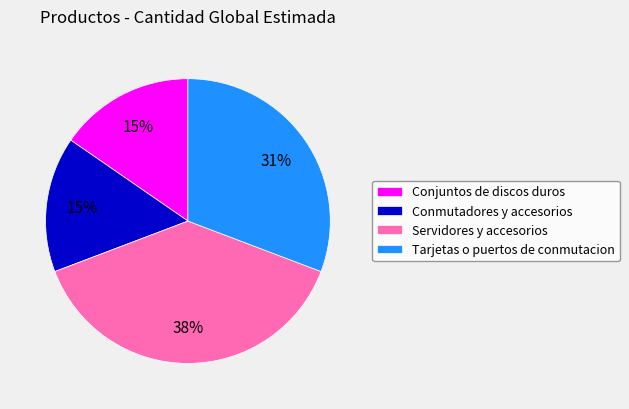

Count the number of slices in the pie.

4